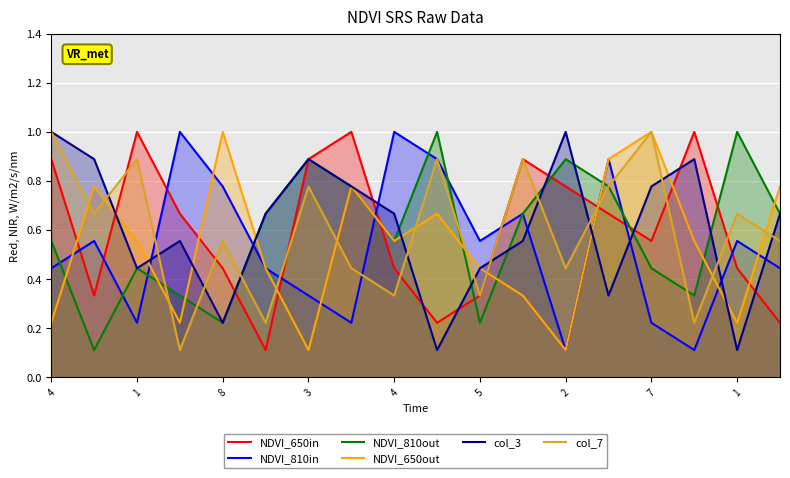

At which label does col_3 reach its peak?

4